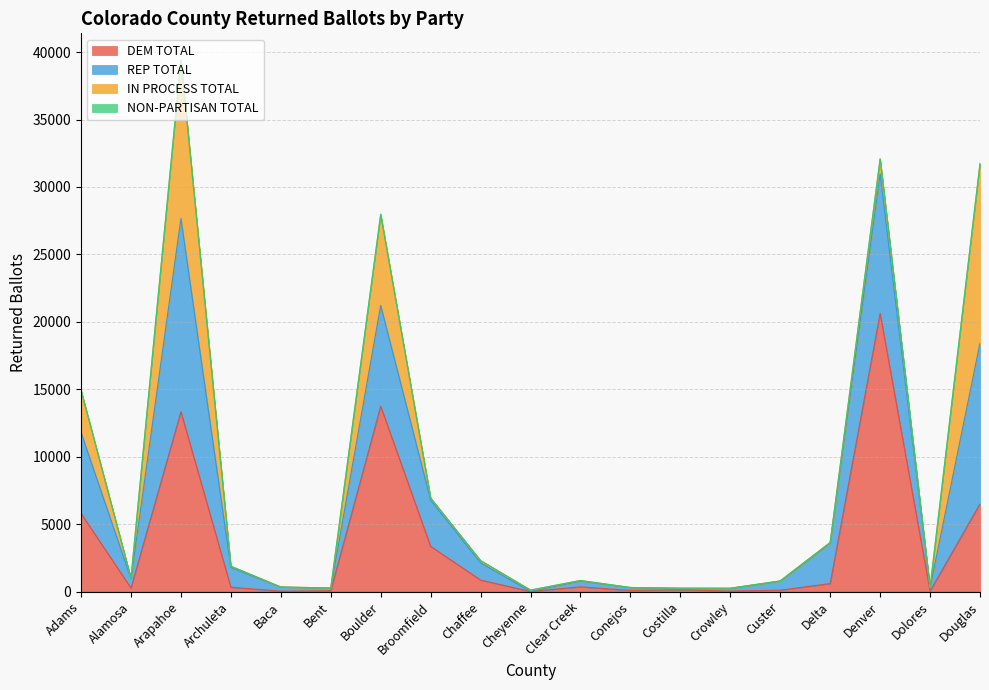

List the labels in order of Grand Total value, largest first.

Arapahoe, Denver, Douglas, Boulder, Adams, Broomfield, Delta, Chaffee, Archuleta, Alamosa, Clear Creek, Custer, Baca, Dolores, Conejos, Bent, Costilla, Crowley, Cheyenne